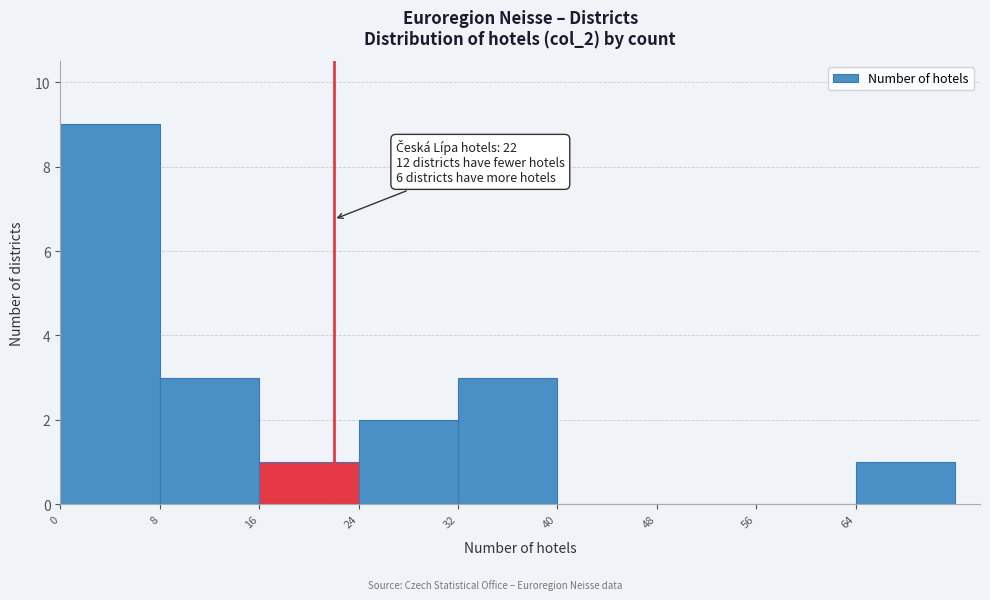

Over which range of the x-axis is the bar tallest?

0 to 8